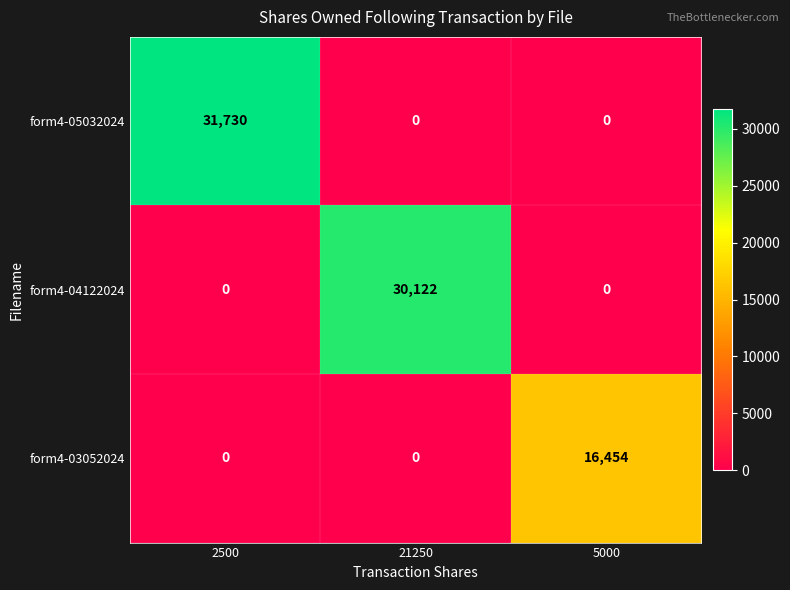

Which series has the largest total across all categories?

form4-05032024